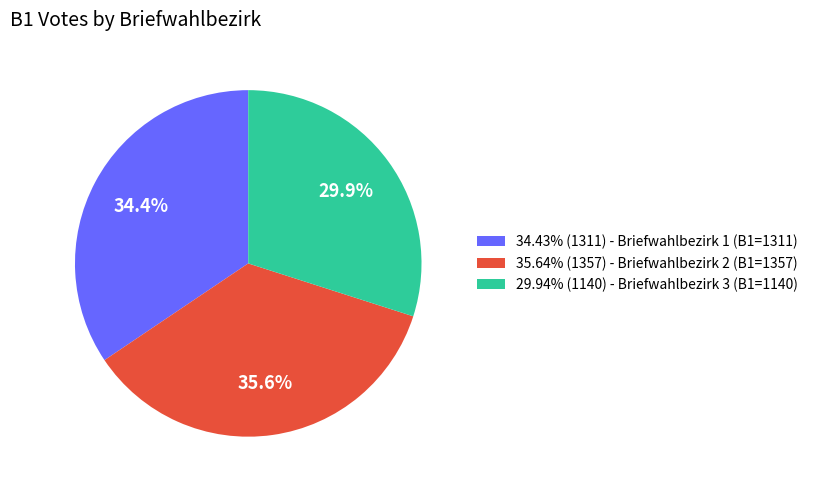

Does any single category account for the majority?

No